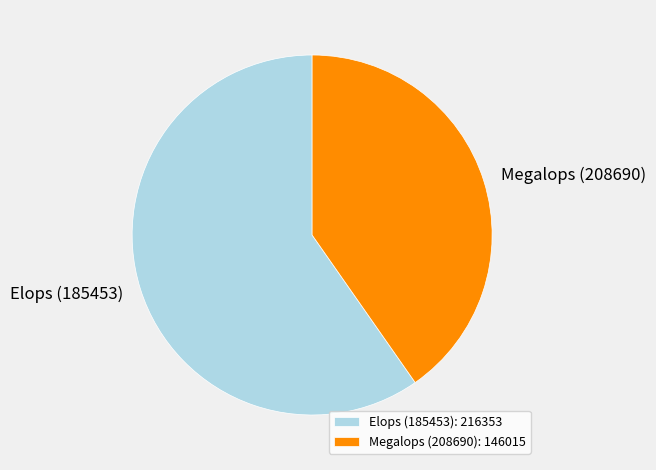

Which slice represents more than half of the pie?

Elops (185453)